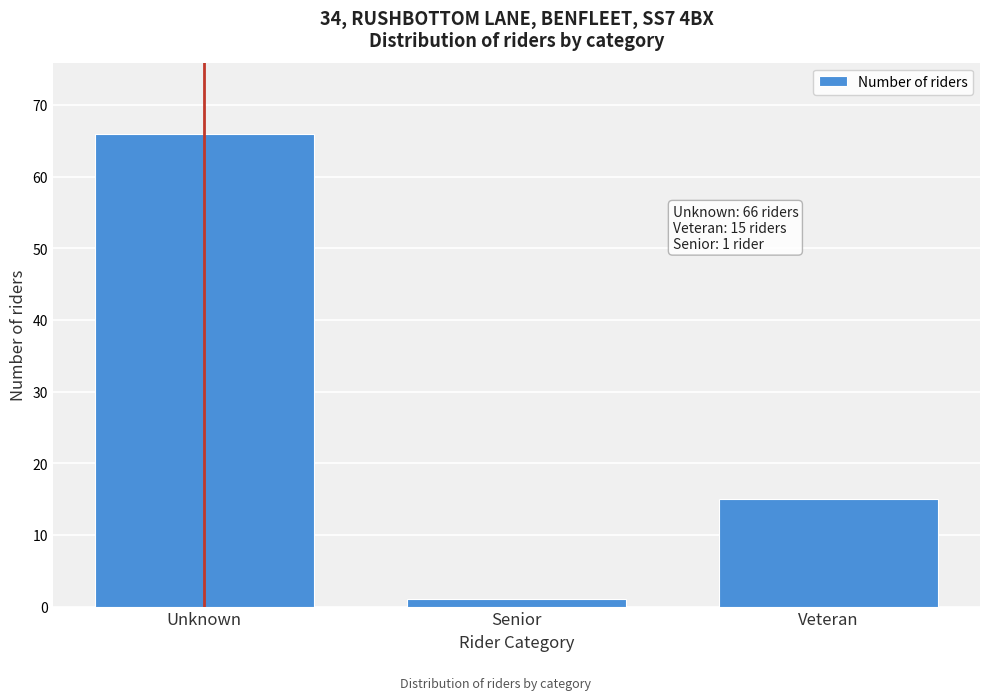

Reading right to left, transcribe all the data shown in this chart.

15	1	66